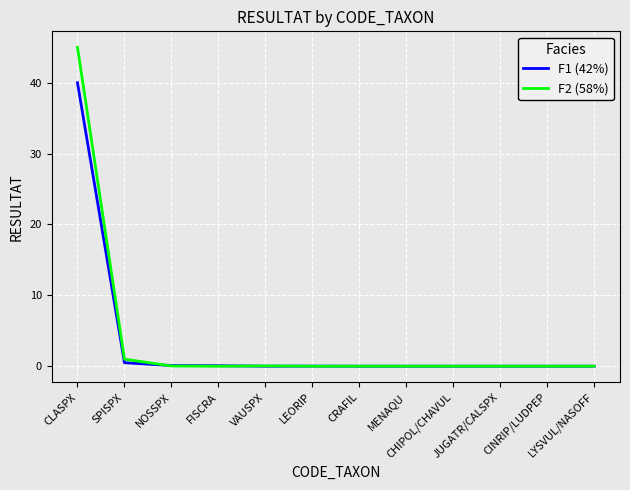

List the series in order of their peak value, lowest first.

F1 (42%), F2 (58%)